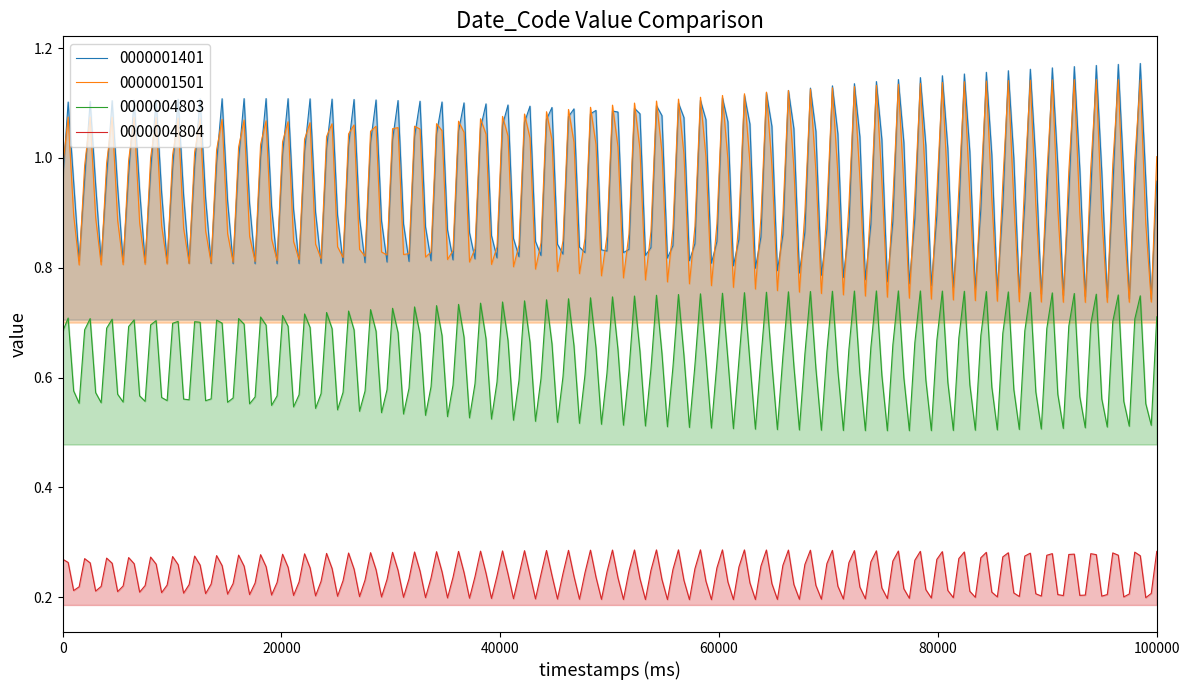

Rank the series at 2014-05-06 14:00 from highest to lowest value.

0000001401, 0000001501, 0000004803, 0000004804